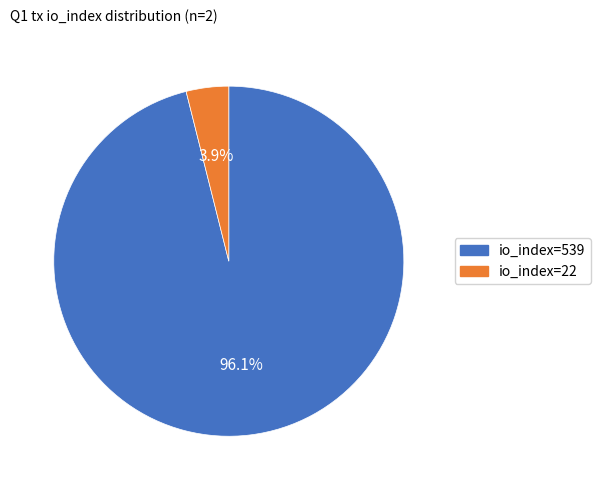

Between io_index=22 and io_index=539, which is larger?

io_index=539